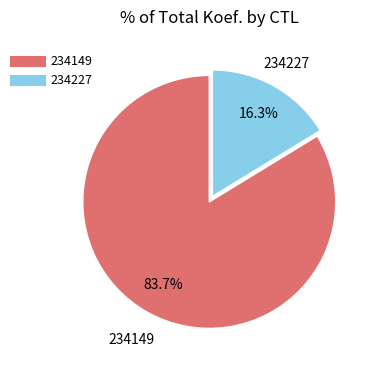

True or false: 234149 accounts for 91% of the total.

False